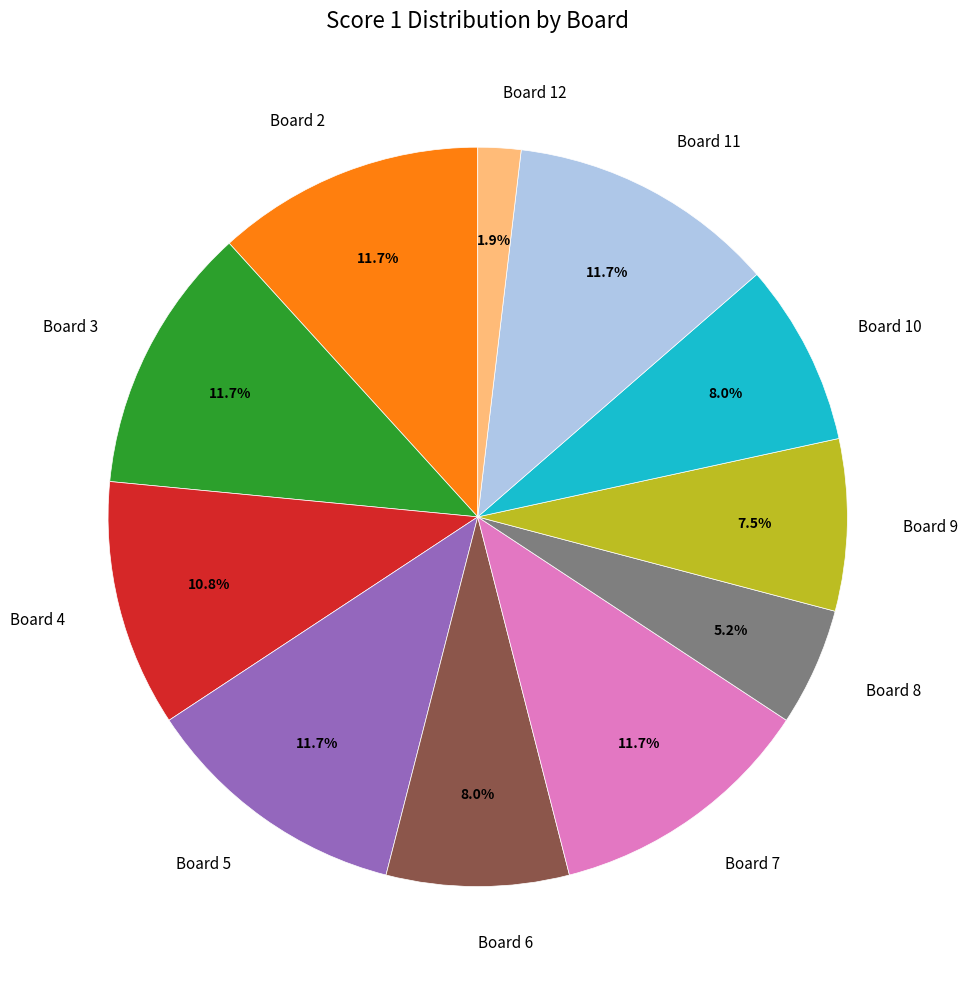

Do Board 12 and Board 9 together represent more than half of the pie?

No